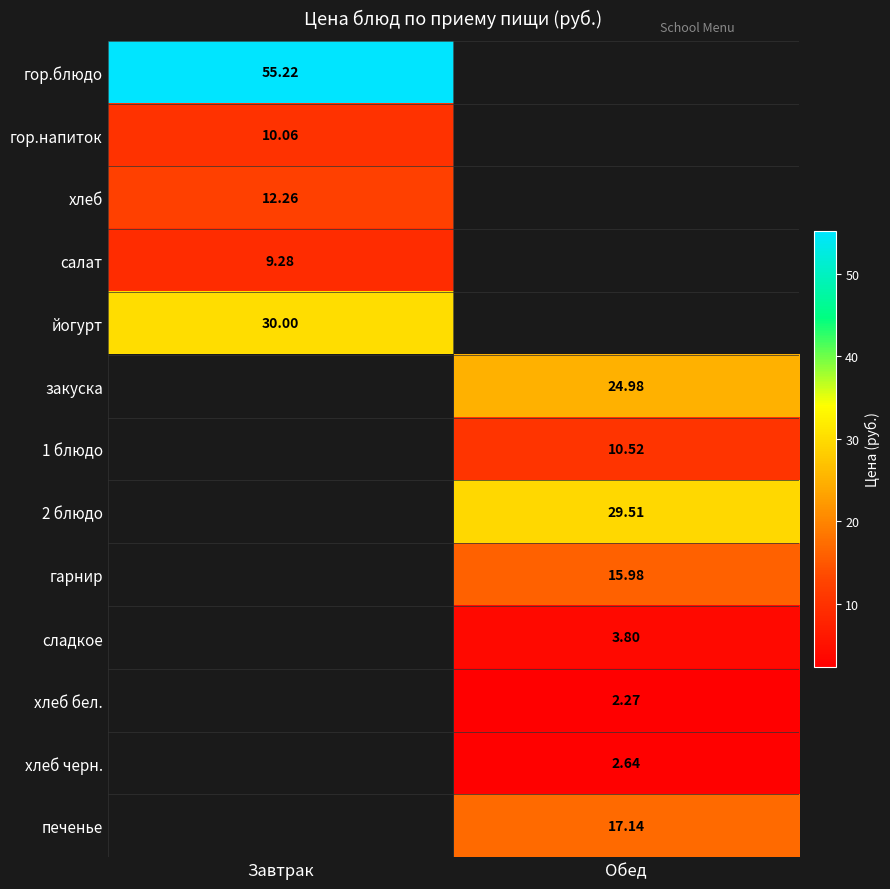

Is the value of гор.блюдо at Завтрак greater than the value of хлеб at Завтрак?

Yes